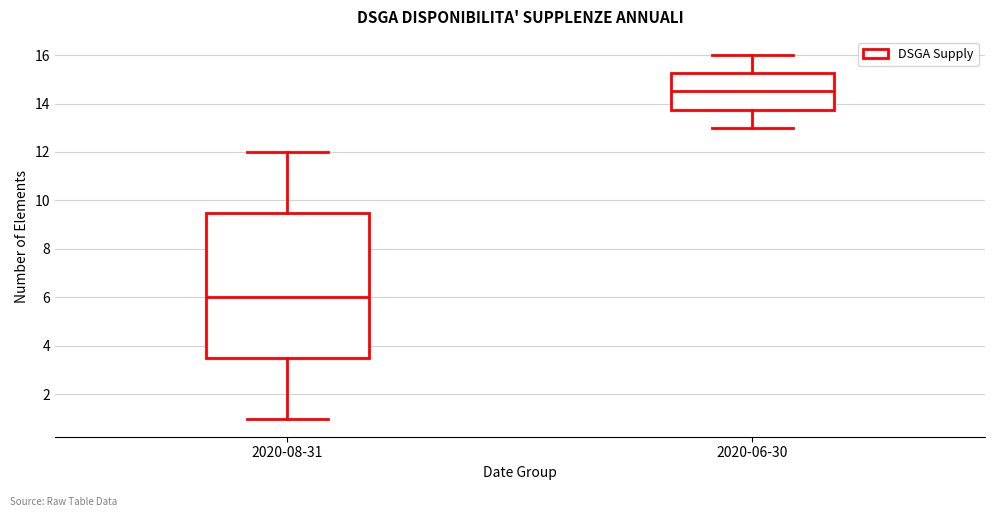

Where does the upper whisker of the box for 2020-06-30 end on the y-axis? The values are not printed on the chart, so give them approximately, as read against the axis.

16.0